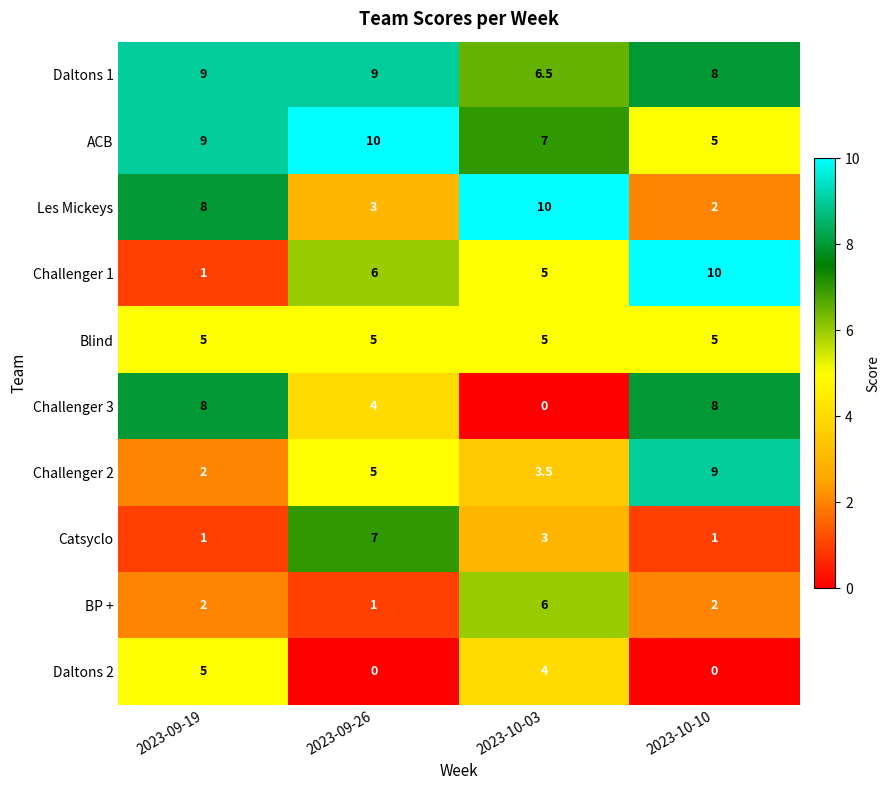

At which label is ACB closest to 7?

2023-10-03